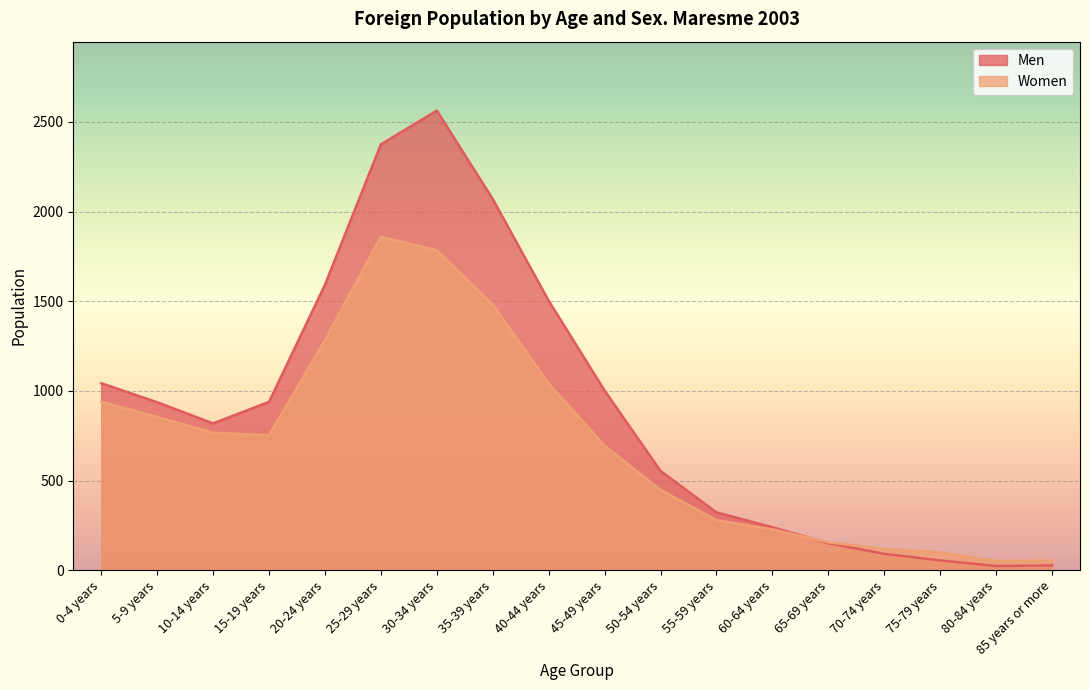

Where do Men and Women first cross each other?

60-64 years and 65-69 years